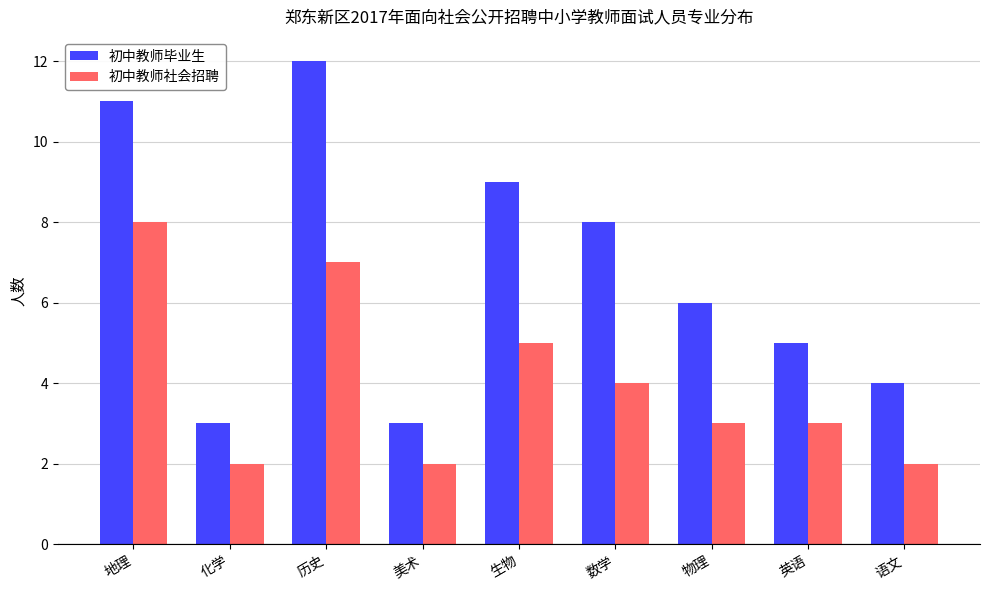

Is the value of 初中教师社会招聘 at 美术 greater than the value of 初中教师毕业生 at 化学?

No